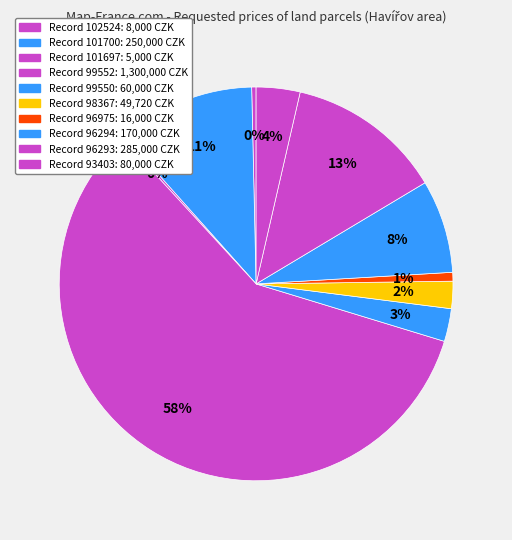

What is the smallest slice in the pie chart?

101697